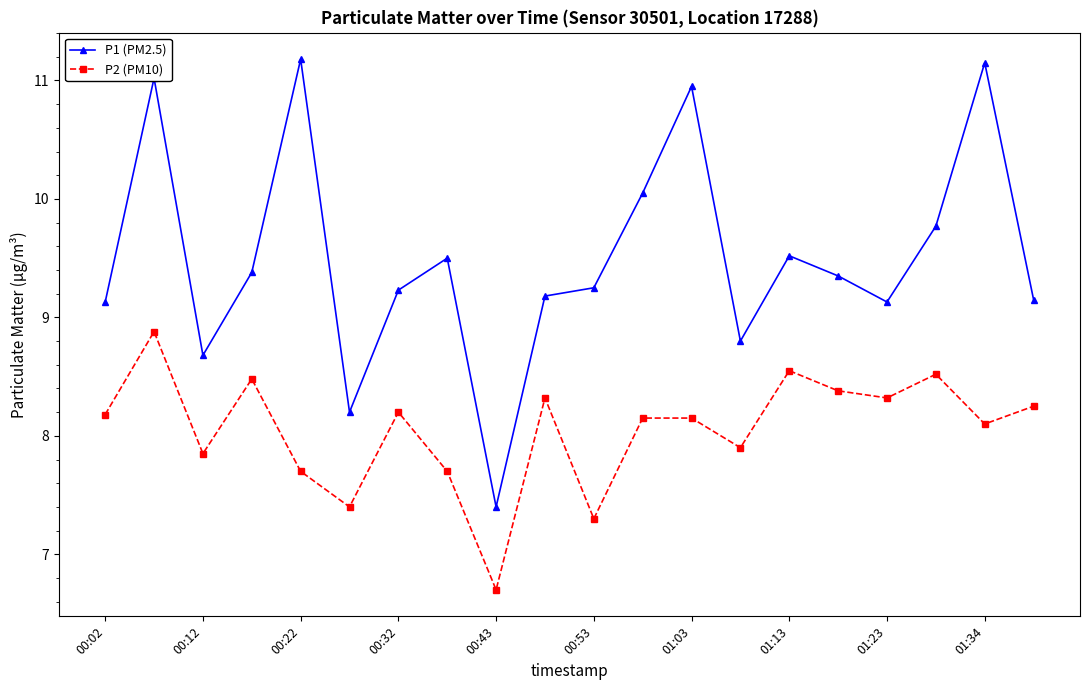

What is the highest value of the P2 (PM10) series?

8.9